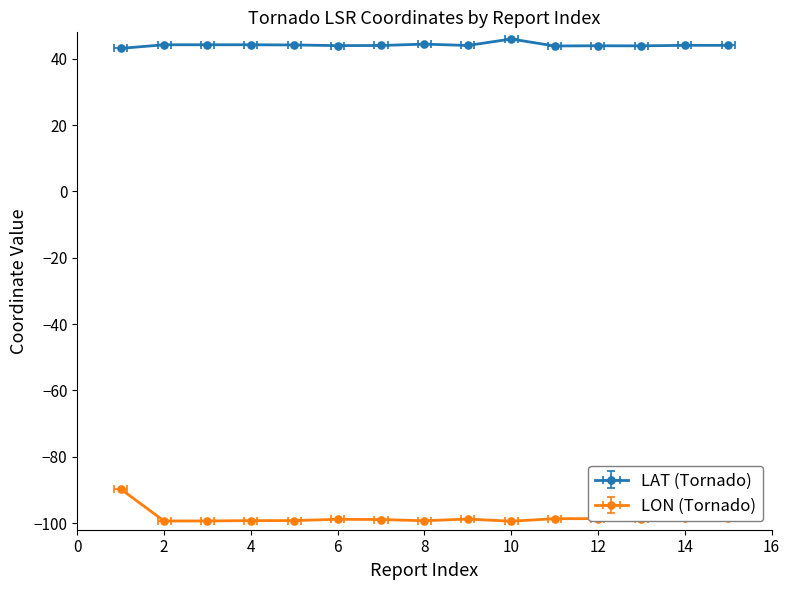

What is the average value of the LAT (Tornado) series?

44.2